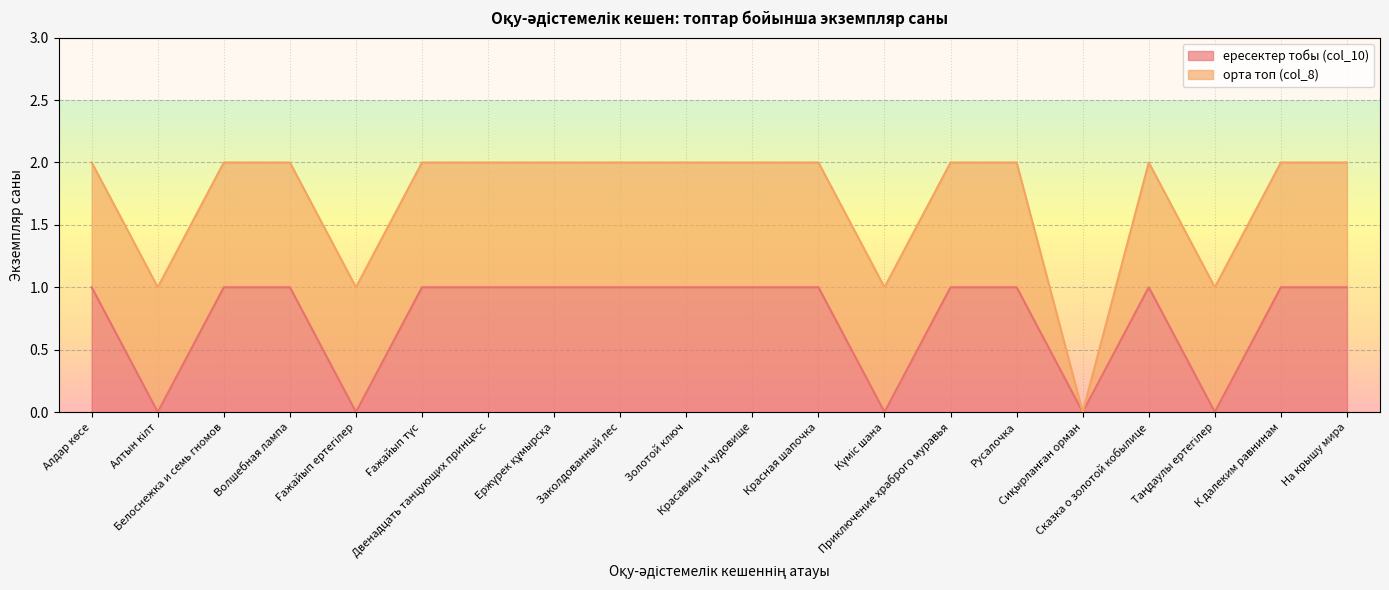

Reading left to right, list all the values displayed in this chart.

Алдар көсе=1	Алтын кілт=0	Белоснежка и семь гномов=1	Волшебная лампа=1	Ғажайып ертегілер=0	Ғажайып түс=1	Двенадцать танцующих принцесс=1	Ержүрек құмырсқа=1	Заколдованный лес=1	Золотой ключ=1	Красавица и чудовище=1	Красная шапочка=1	Күміс шана=0	Приключение храброго муравья=1	Русалочка=1	Сиқырланған орман=0	Сказка о золотой кобылице=1	Таңдаулы ертегілер=0	К далеким равнинам=1	На крышу мира=1